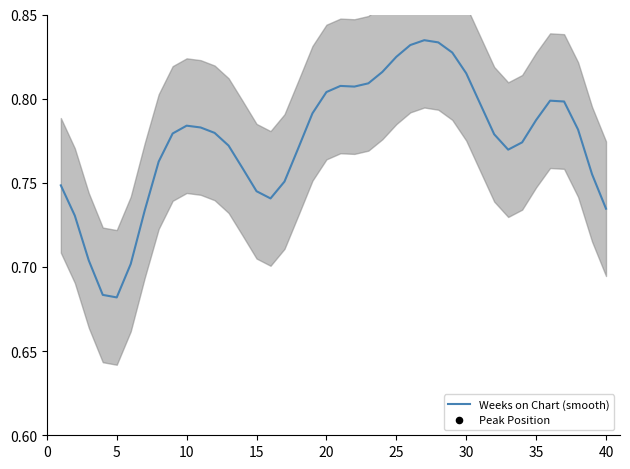

What is the total value across all series at 25?

2.1